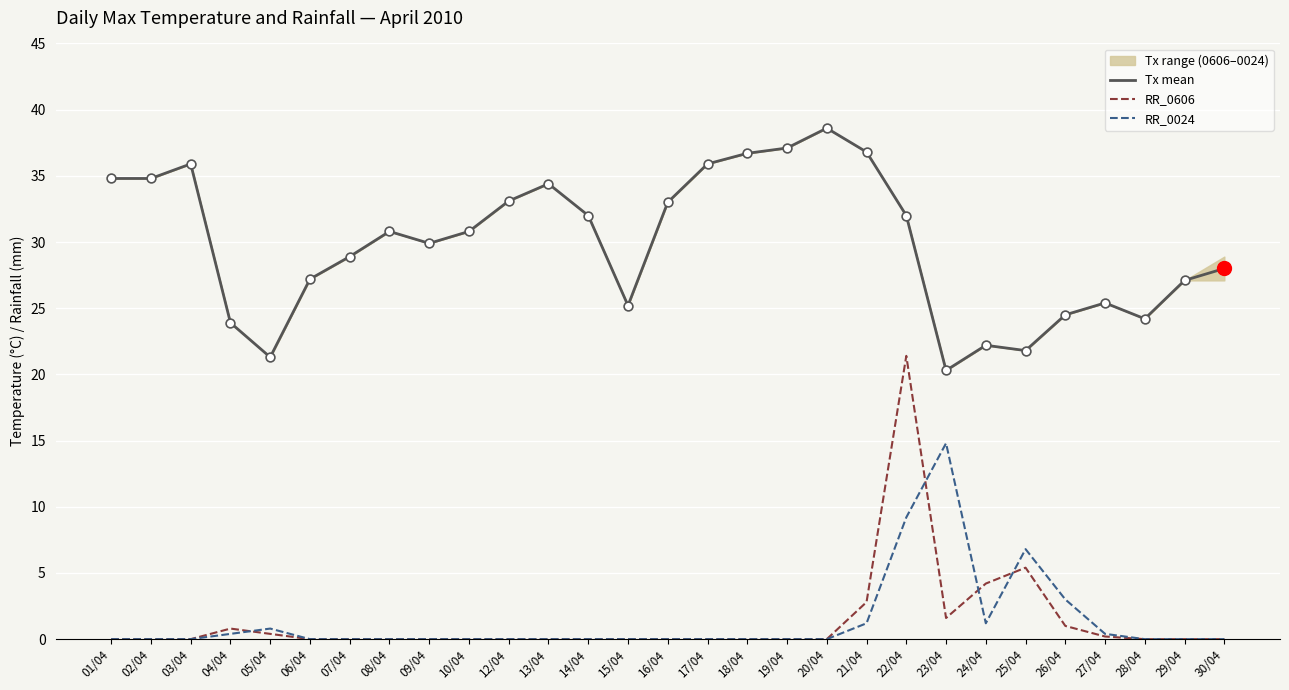

Is the value of RR_0024 at 19/04 greater than the value of RR_0606 at 08/04?

No